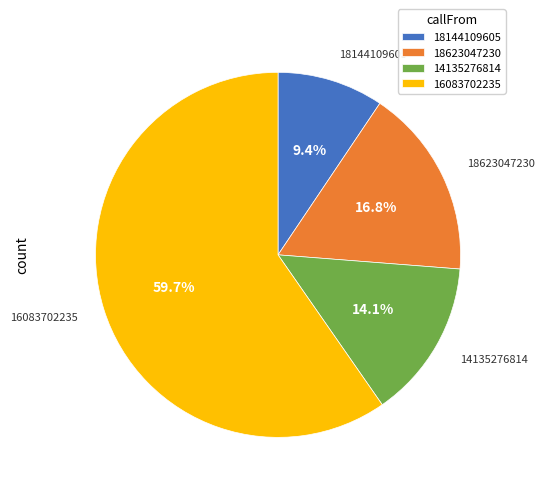

What is the largest slice in the pie chart?

16083702235